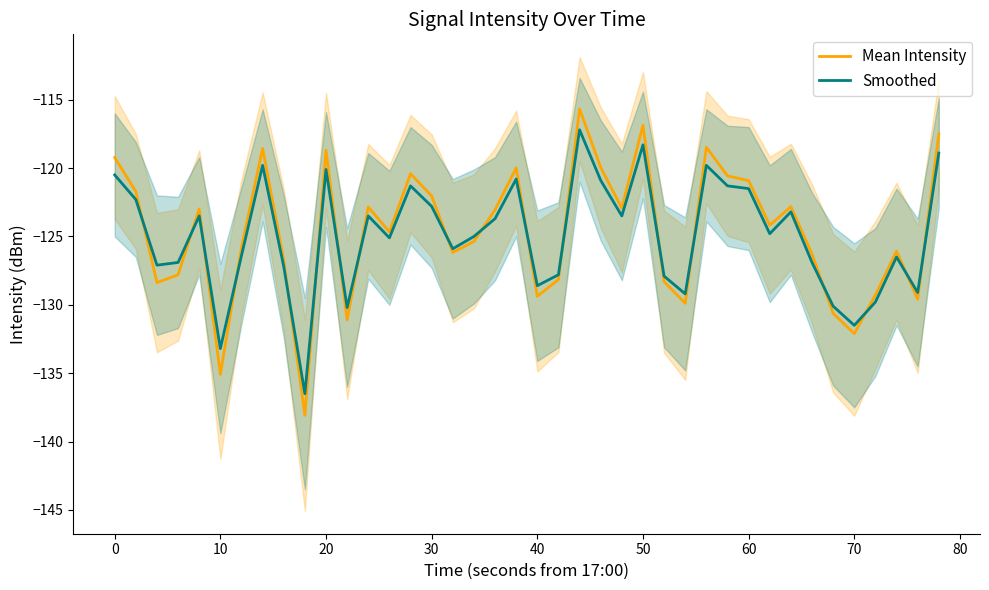

What are all the series names shown in the legend?

Mean Intensity, Smoothed